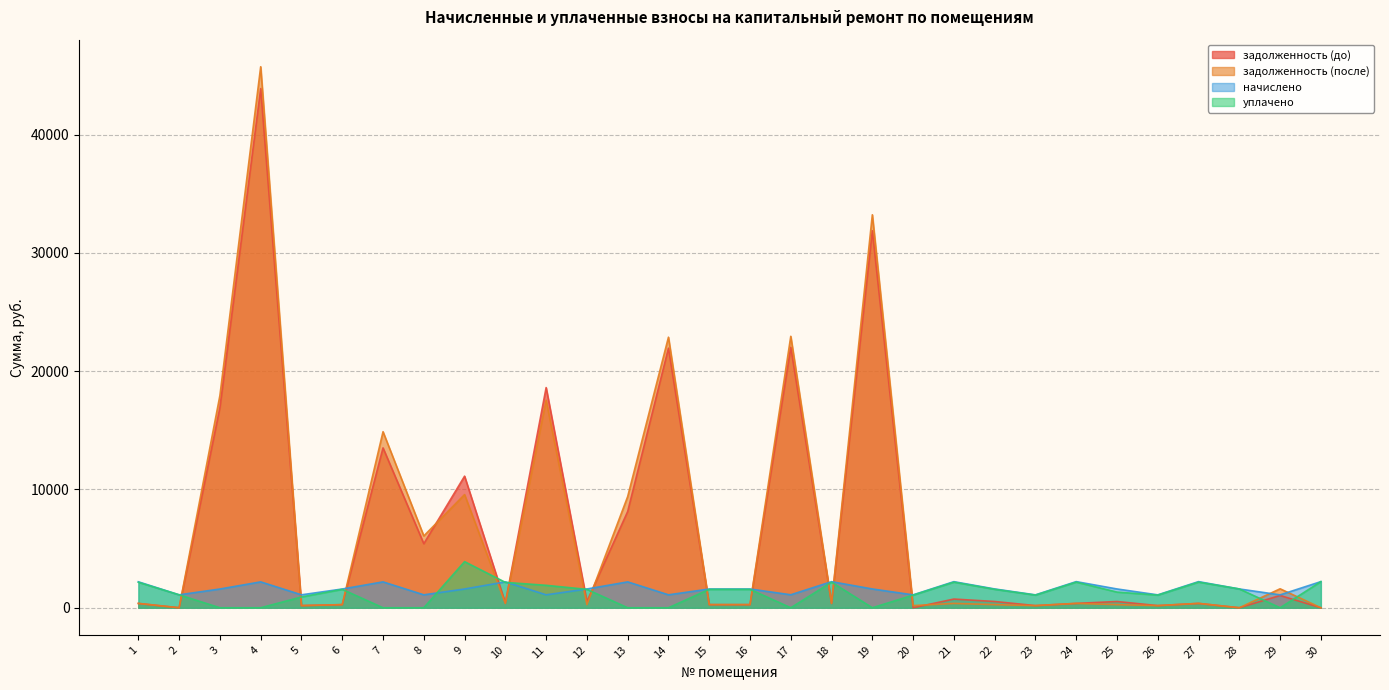

Between 13 and 3, which is larger?

3